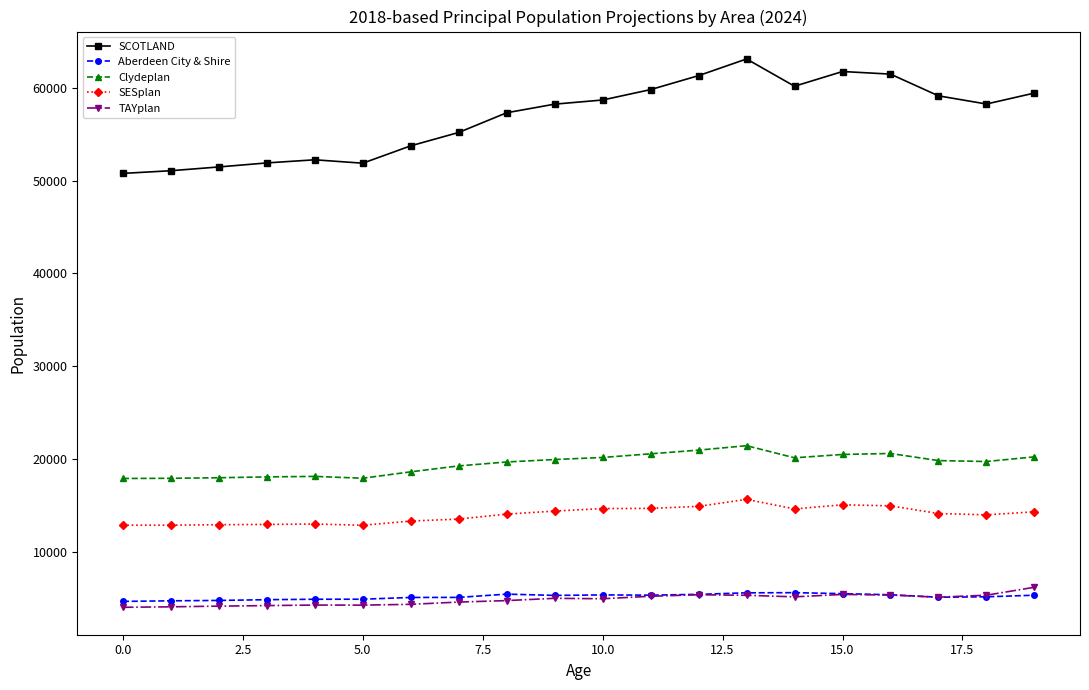

What is the maximum value shown in the chart?

63090